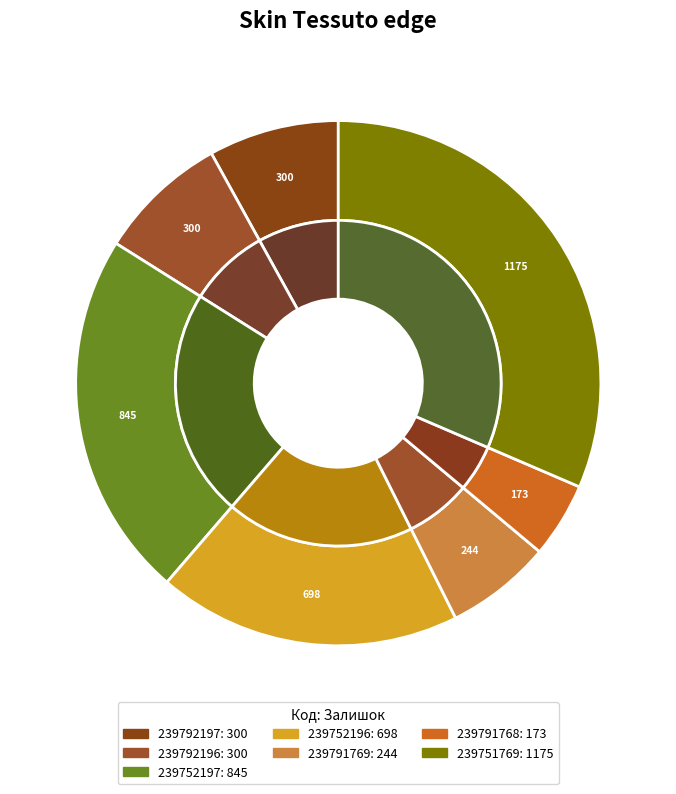

What is the change in value from 239792196 to 239752196?

+398